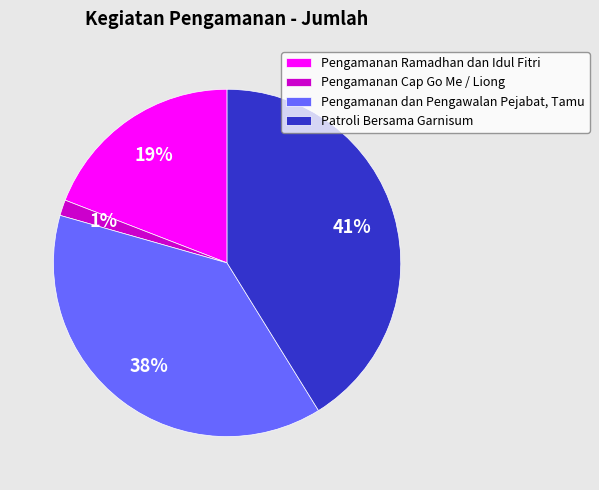

Rank the categories by value from highest to lowest.

Patroli Bersama Garnisum, Pengamanan dan Pengawalan Pejabat, Tamu, Pengamanan Ramadhan dan Idul Fitri, Pengamanan Cap Go Me / Liong